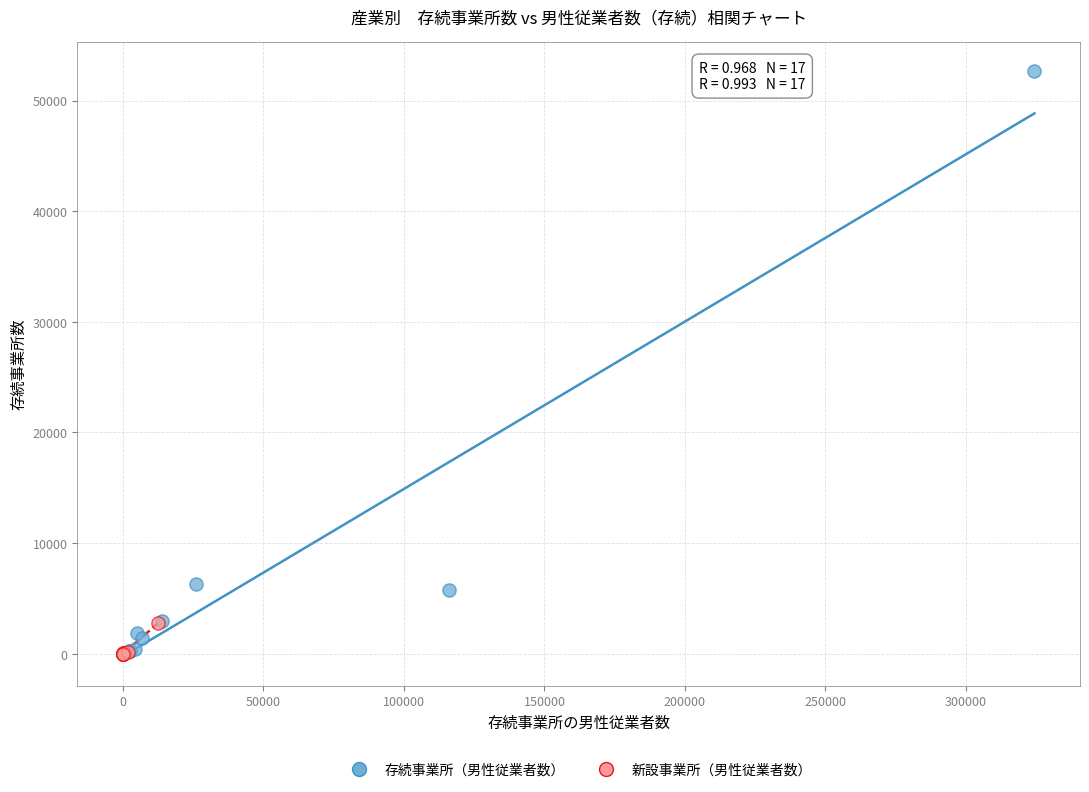

Which series reaches the maximum Y coordinate?

存続事業所（男性従業者数）